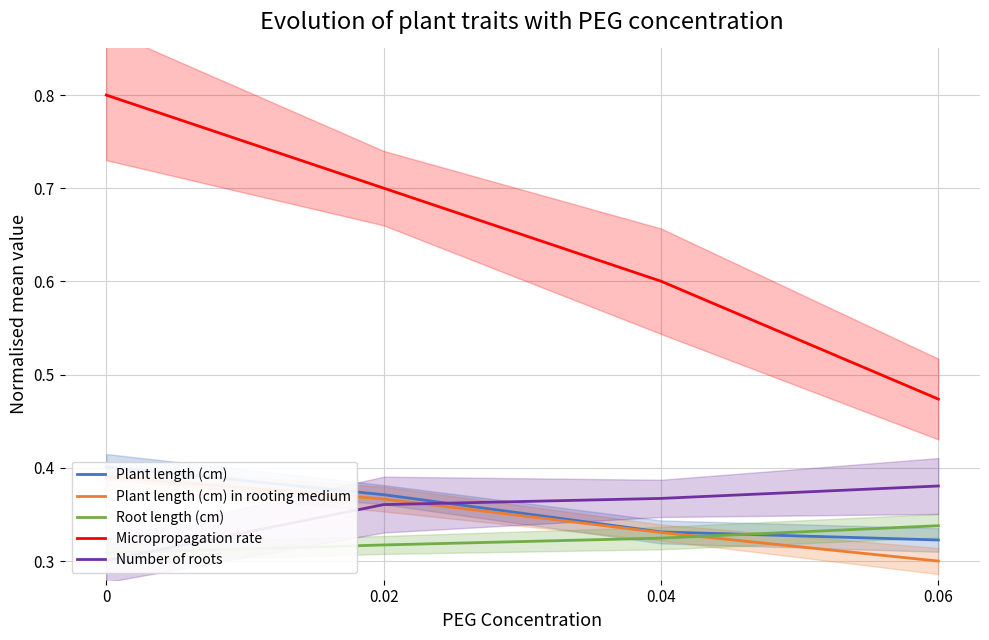

What is the value of the Number of roots point at the 4th from the left?

0.4